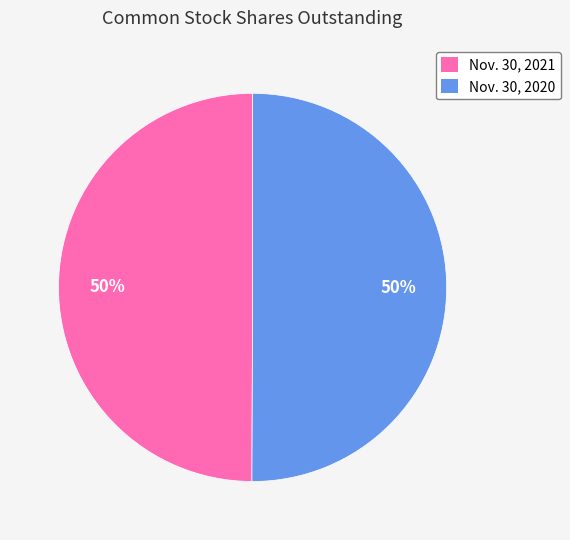

To the nearest percent, what is the average slice percentage?

50%